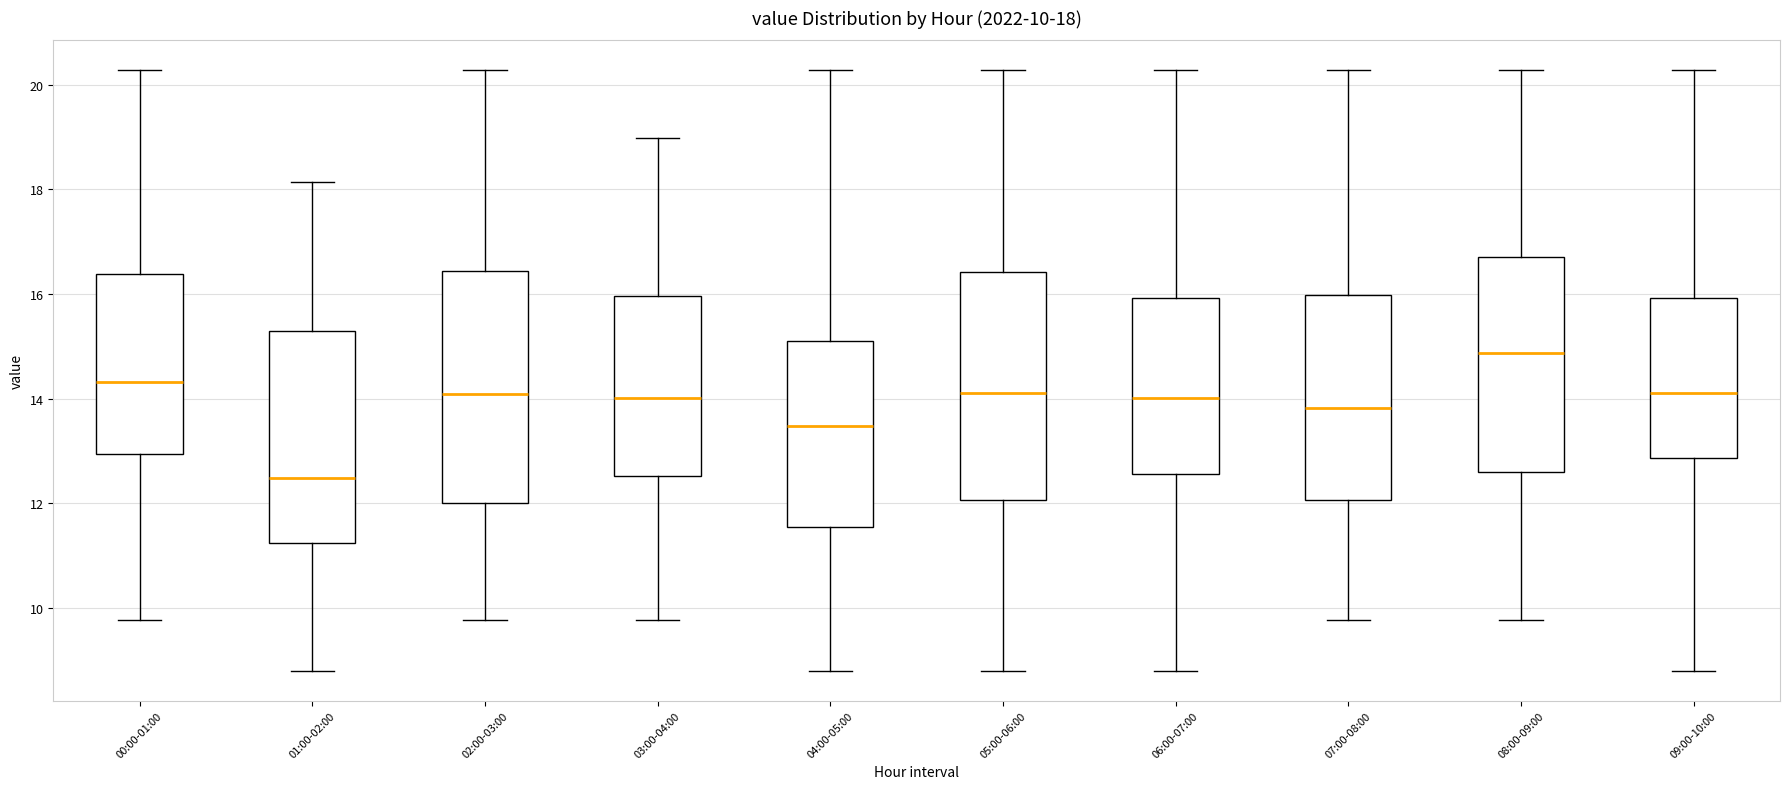

Which box's median line is the lowest?

01:00-02:00